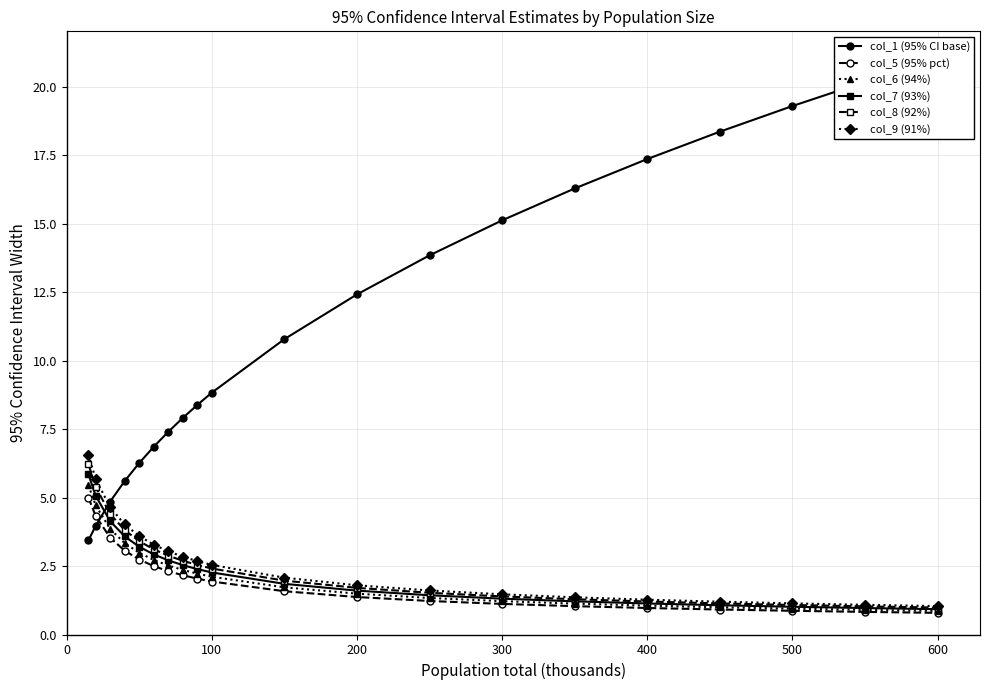

The col_5 (95% pct) series shows 0.6 at 14. True or false?

False